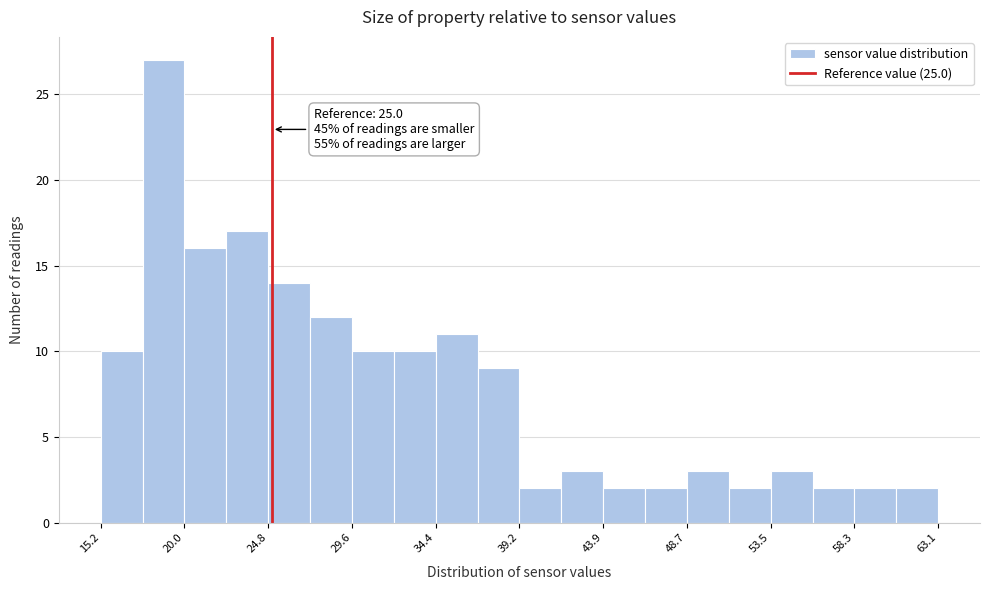

Over which range of the x-axis is the bar tallest?

17.5 to 20.0